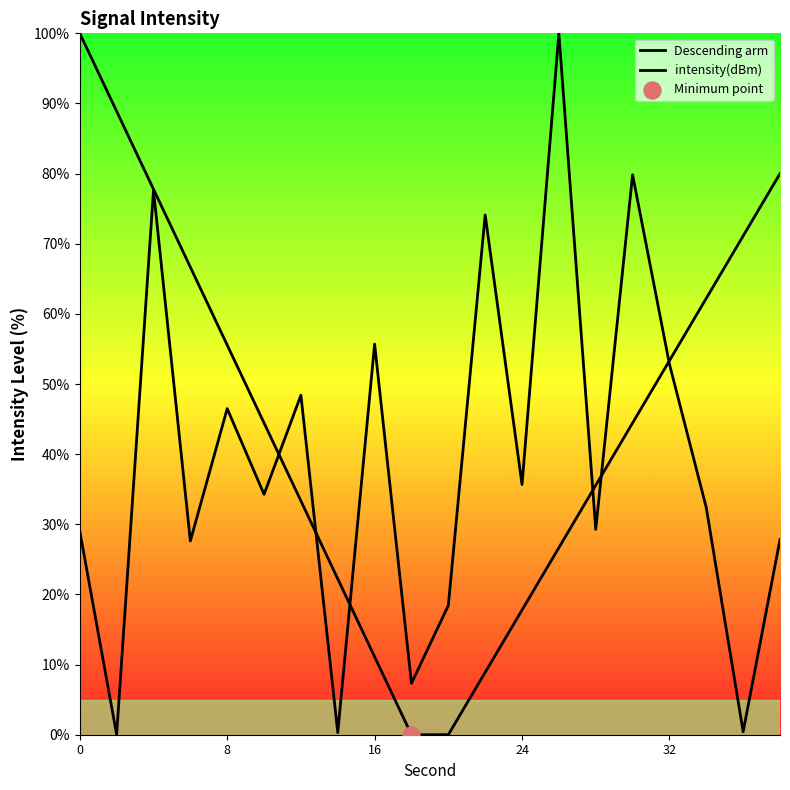

What are all the series names shown in the legend?

Descending arm, intensity(dBm)